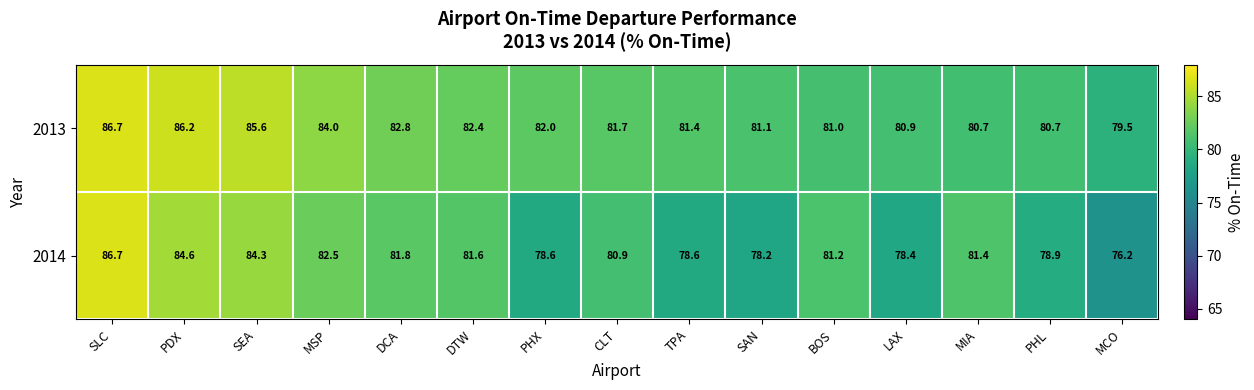

How many categories are shown in the chart?

15